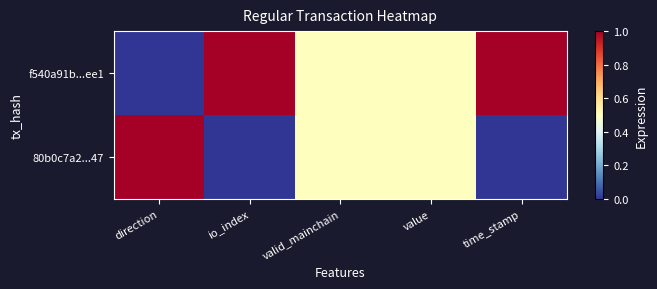

Reading left to right, what are all the values shown in this chart?

f540a91b...ee1: direction=0.0	io_index=1.0	valid_mainchain=0.5	value=0.5	time_stamp=1.0
80b0c7a2...47: direction=1.0	io_index=0.0	valid_mainchain=0.5	value=0.5	time_stamp=0.0